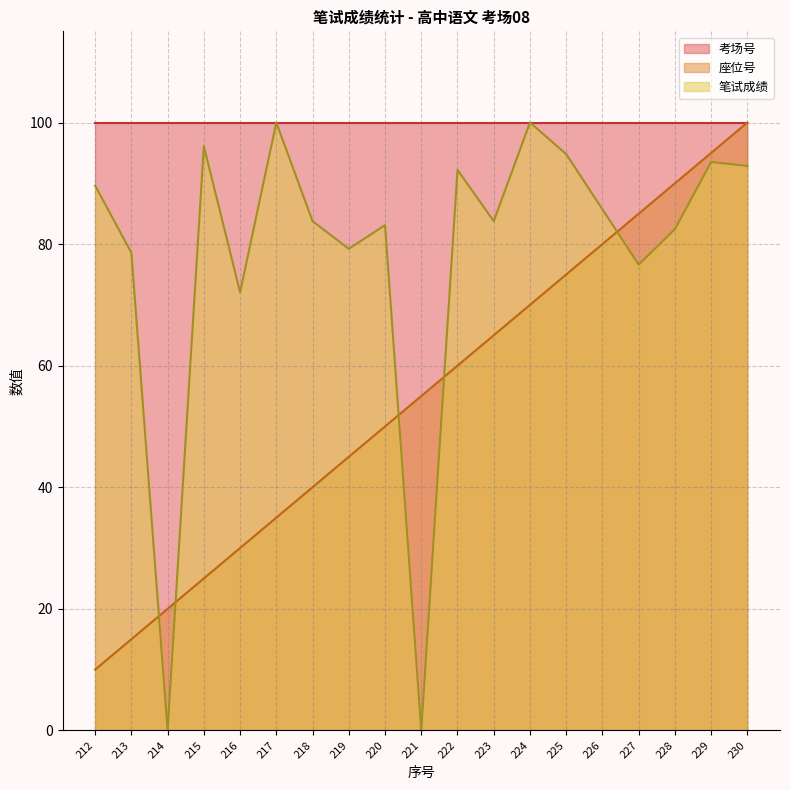

What is the maximum value shown in the chart?

100.0